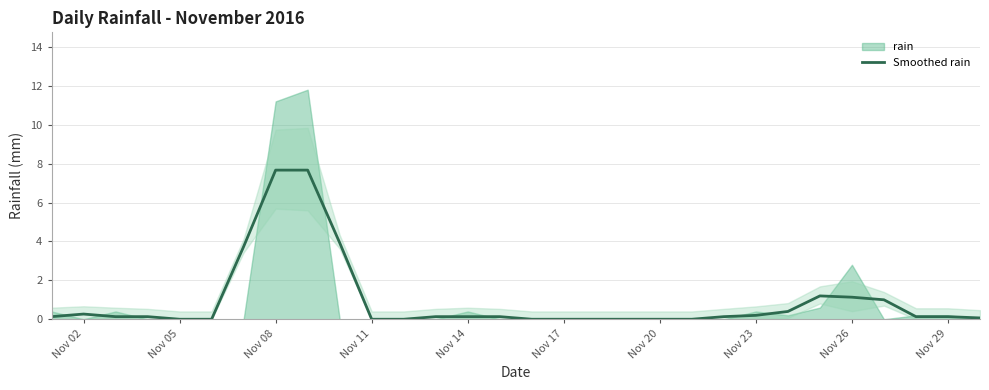

Reading right to left, extract all data points from this chart.

0.1	0.1	0.1	1.0	1.1	1.2	0.4	0.2	0.1	0.0	0.0	0.0	0.0	0.0	0.0	0.1	0.1	0.1	0.0	0.0	3.9	7.7	7.7	3.7	0.0	0.0	0.1	0.1	0.3	0.1